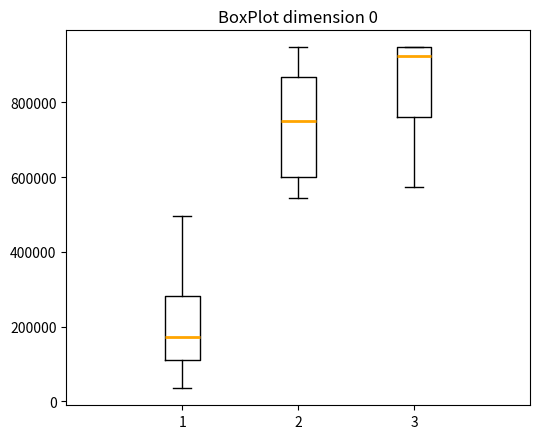

Which box's median line is the highest?

3